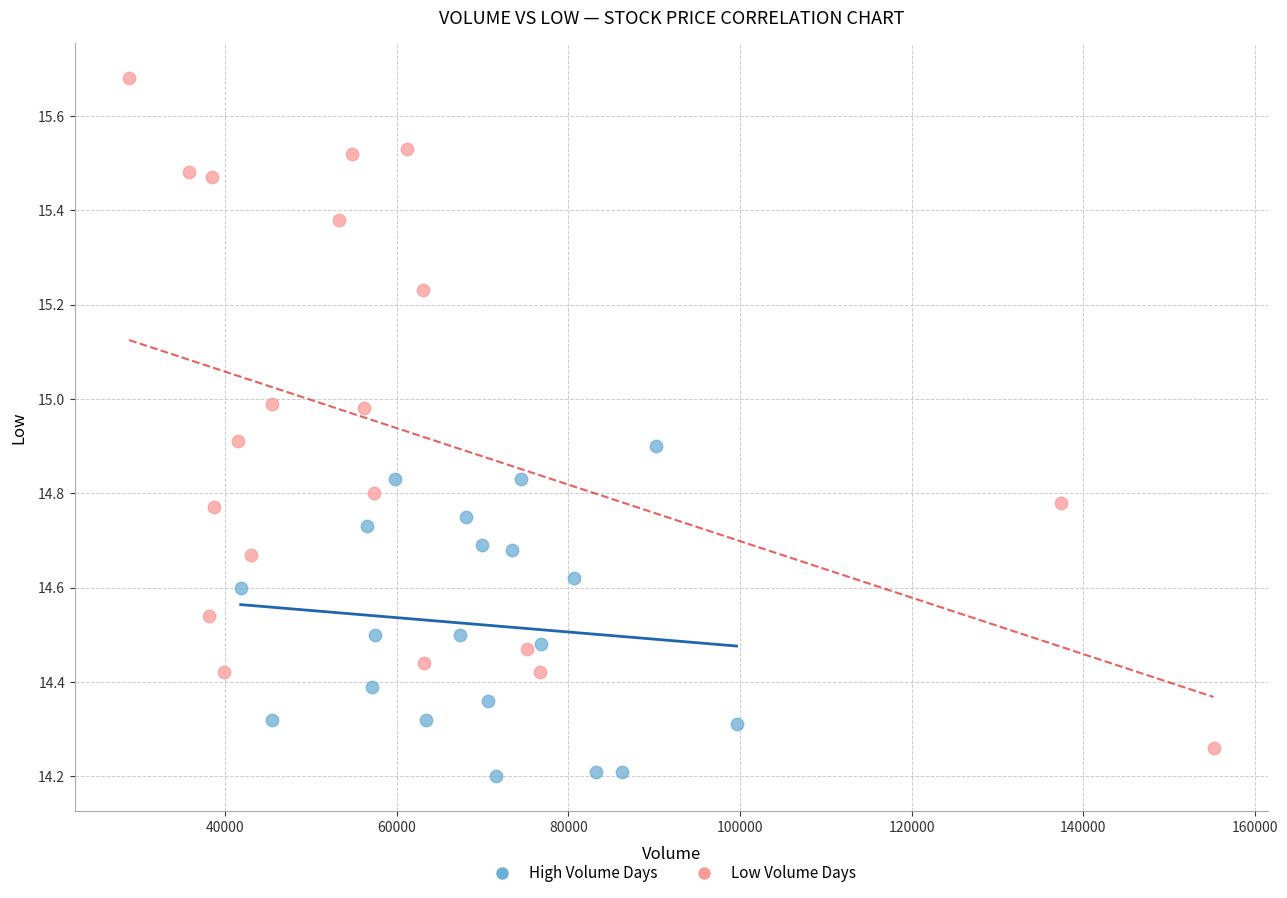

Which series contains the highest Y value?

Low Volume Days